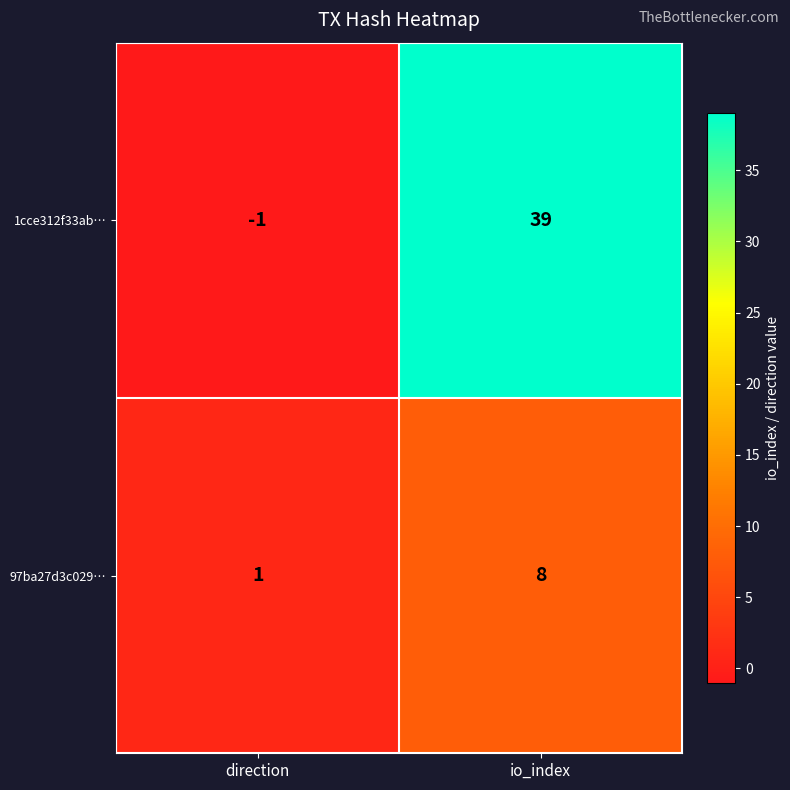

List the series in order of their peak value, lowest first.

97ba27d3c029…, 1cce312f33ab…